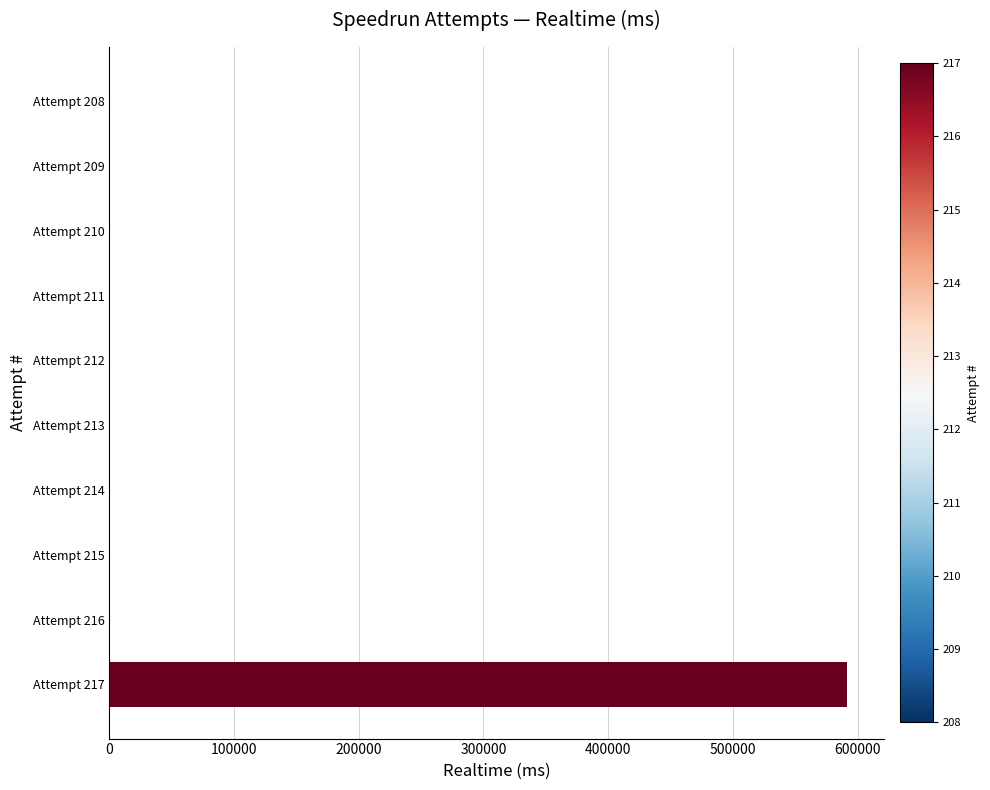

What is the sum of all values?

591382